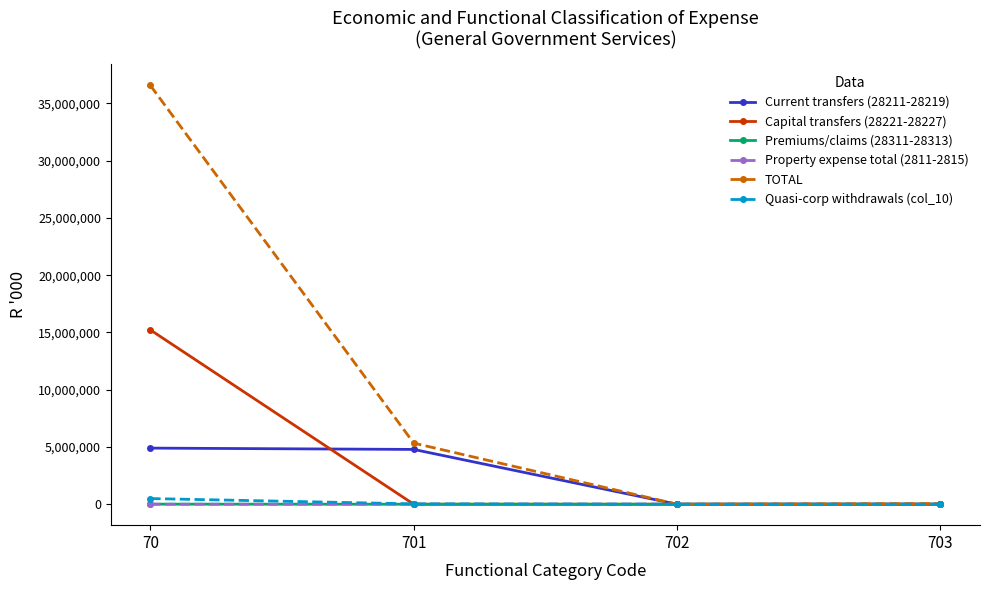

How many values in the Quasi-corp withdrawals (col_10) series are below 30752?

2